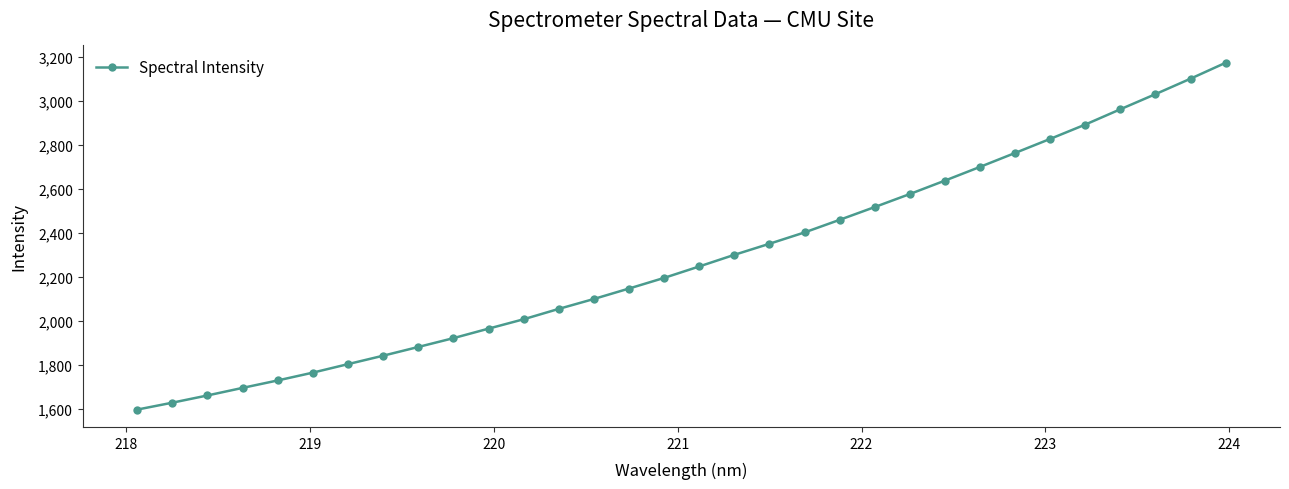

What is the difference between the maximum and minimum values?

1578.6